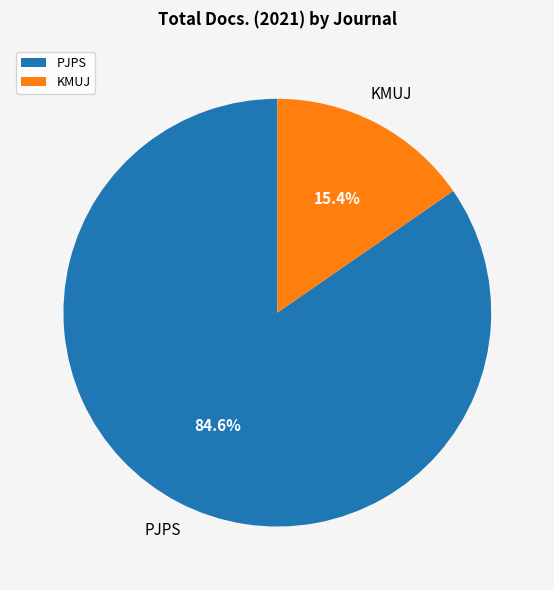

Is there any slice that represents more than half of the pie?

Yes